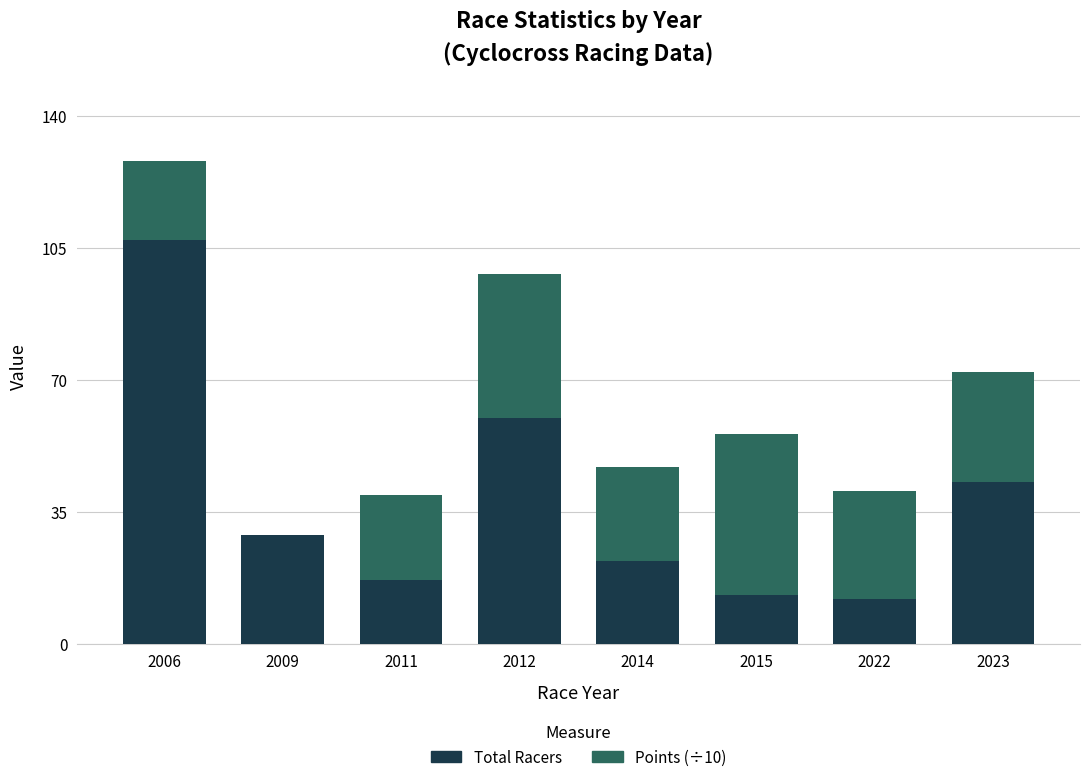

Which category has the highest value in the Total Racers series?

2006